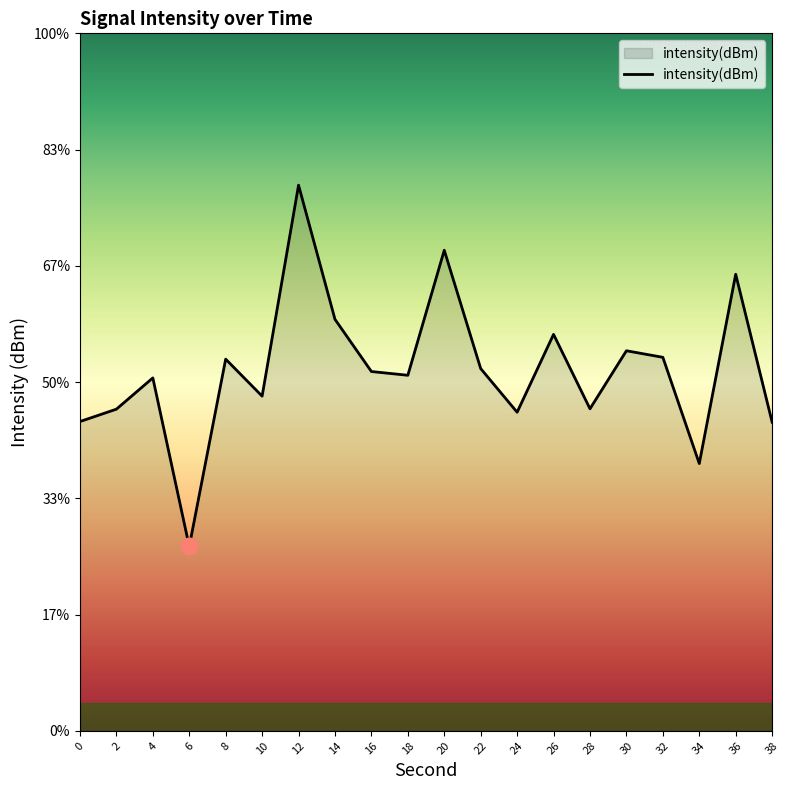

Which category has the lowest value across all series?

6